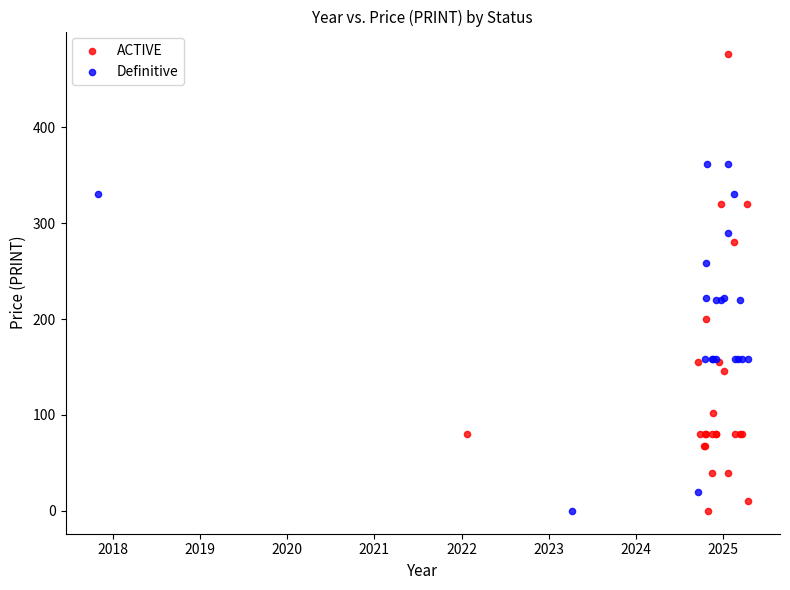

Which series has the widest spread of Y values?

ACTIVE